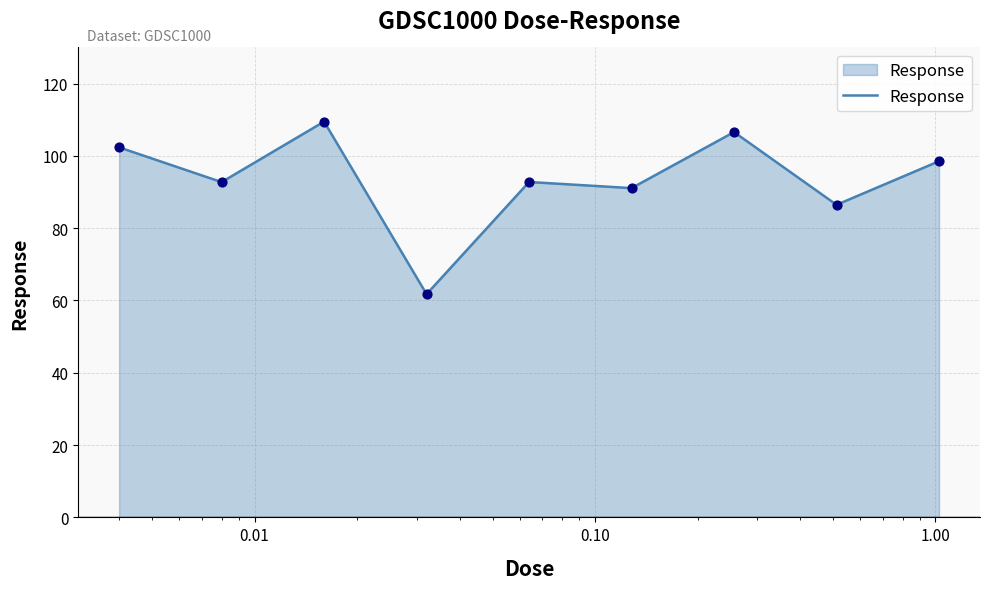

What is the minimum value shown in the chart?

61.8